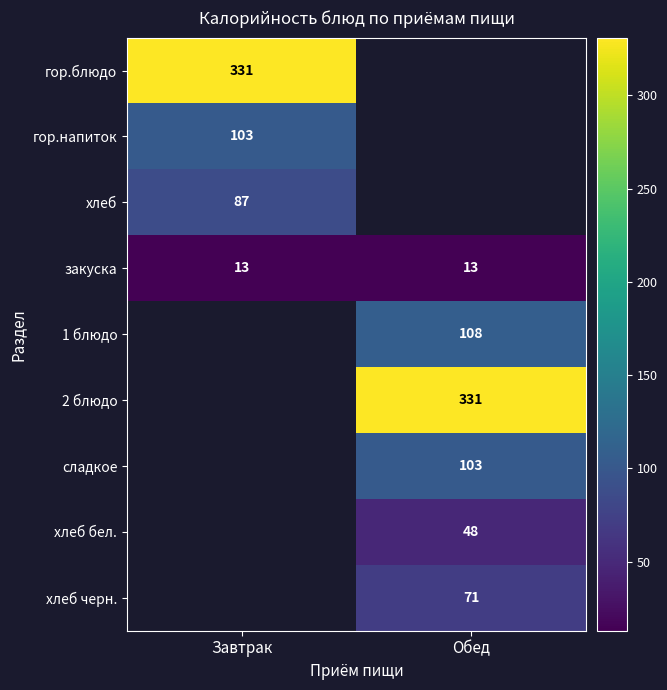

At how many categories does at least one series exceed 54?

2